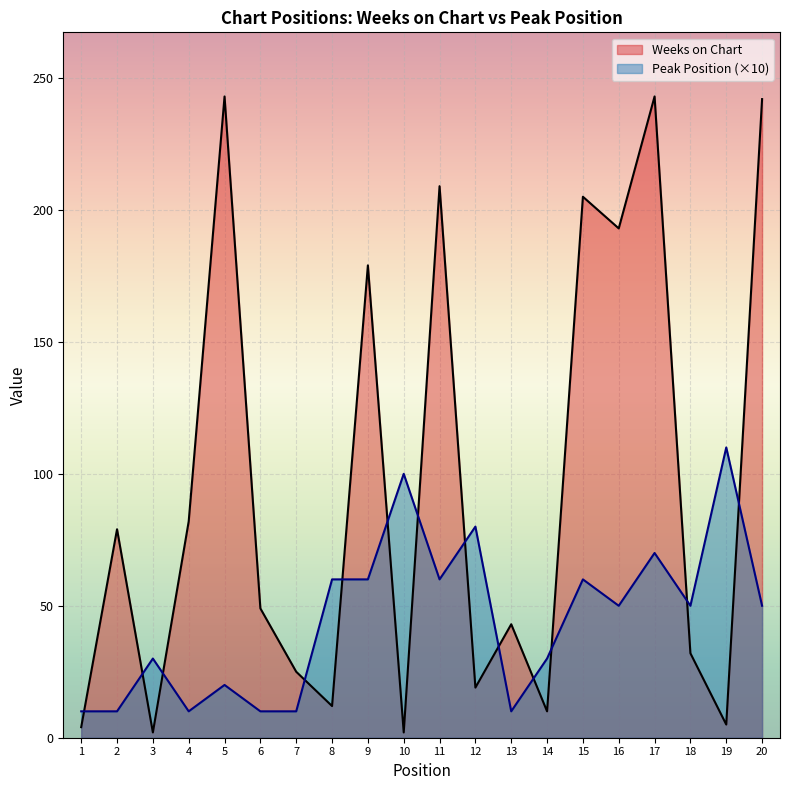

True or false: Peak Position and Weeks on Chart cross at least once.

True